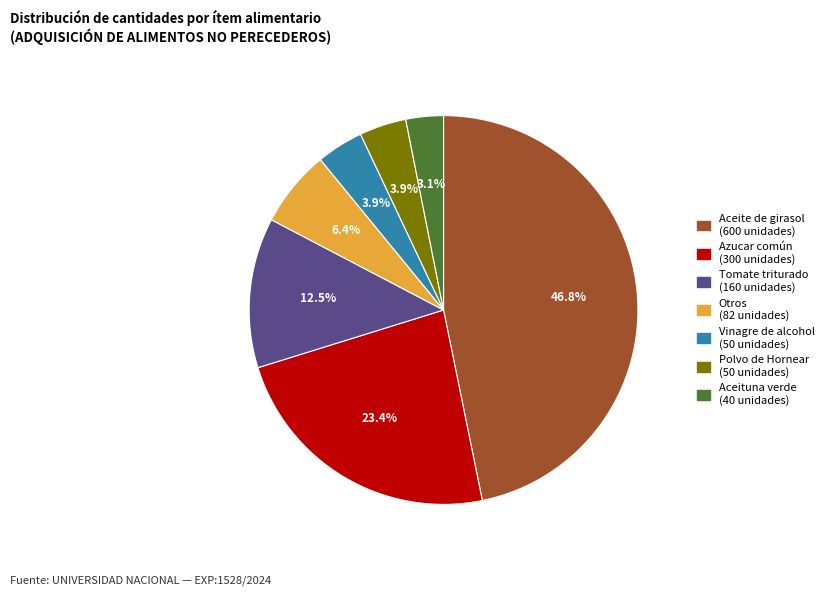

Is there any slice that represents more than half of the pie?

No